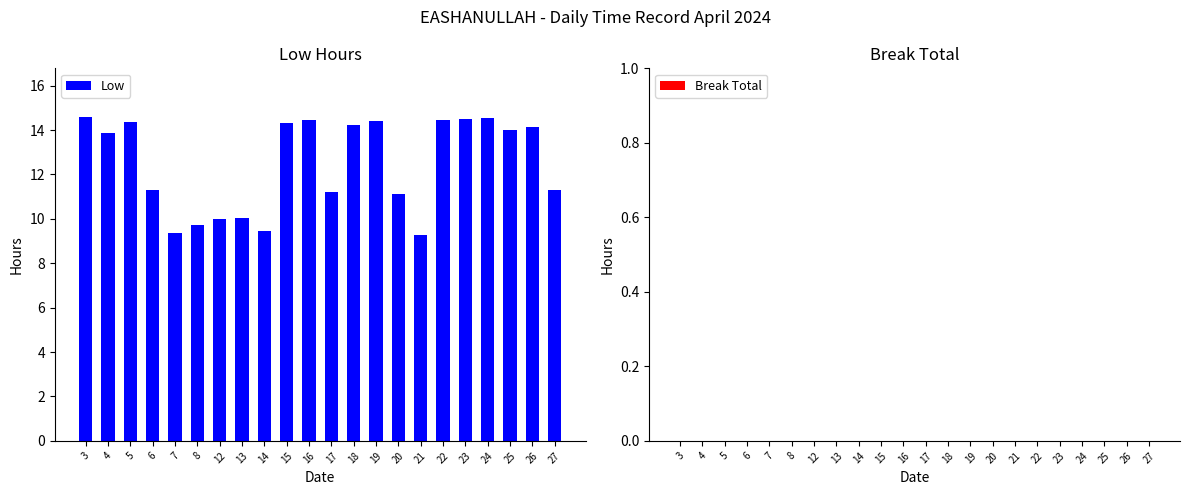

What is the greatest value displayed?

14.6